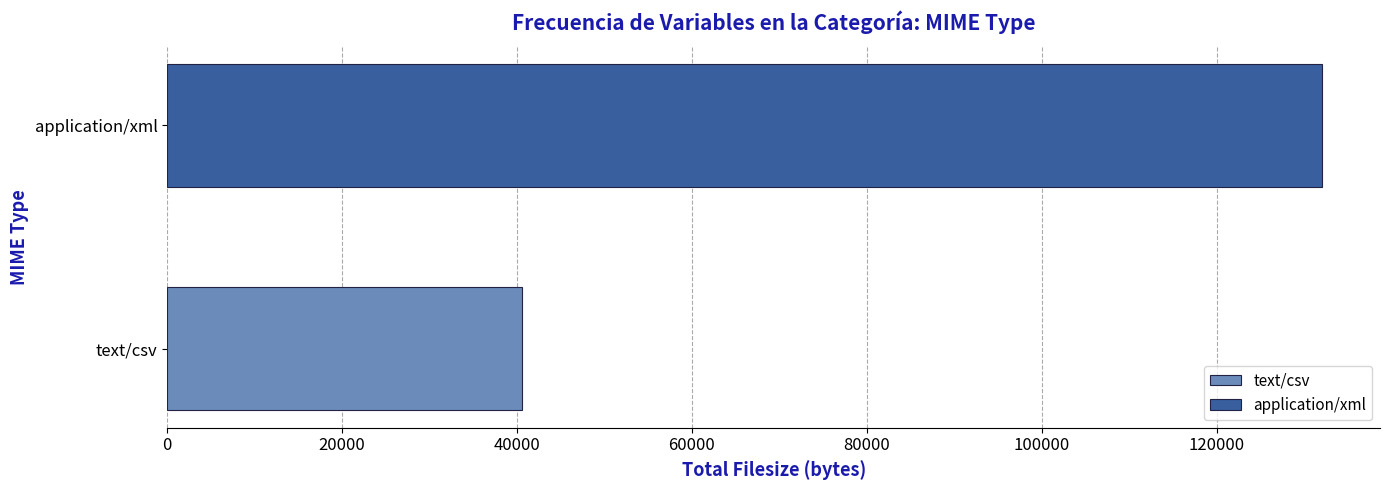

List the series in order of their peak value, highest first.

application/xml, text/csv